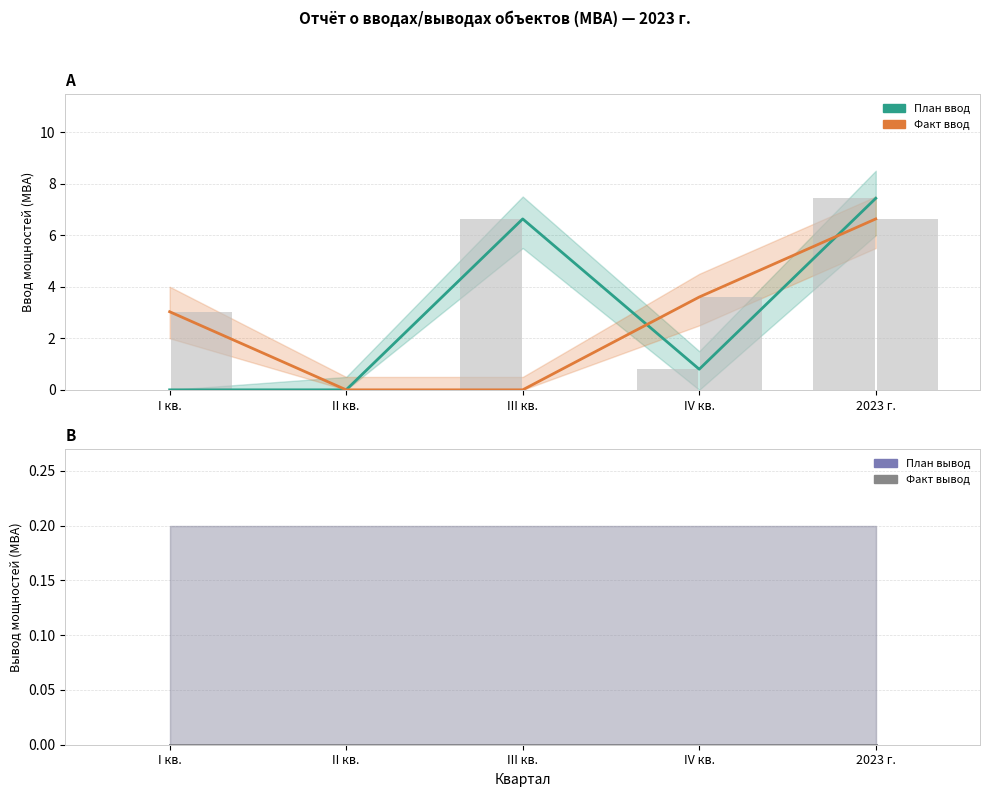

Between IV кв. and III кв., which is larger?

III кв.